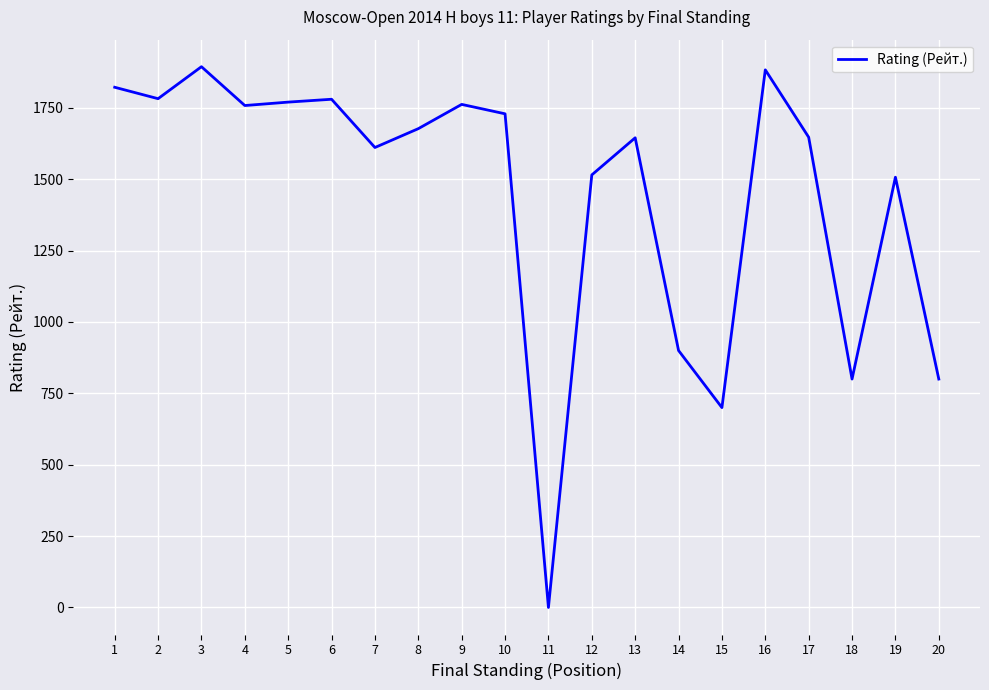

What is the greatest value displayed?

1894